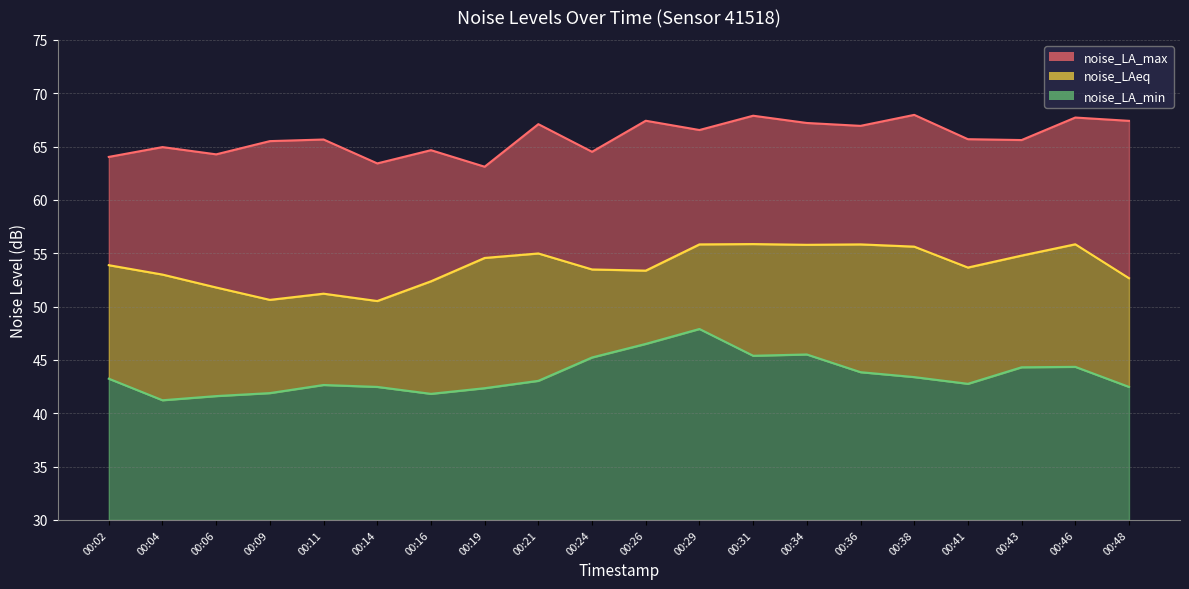

In noise_LAeq, how many points are lower than both neighbors (excluding endpoints)?

5